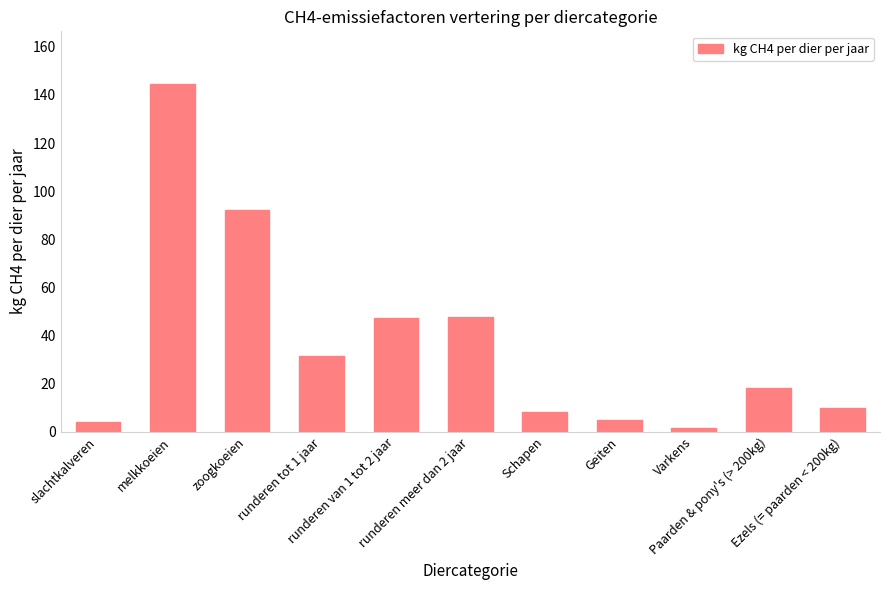

What is the sum of all values?

409.6